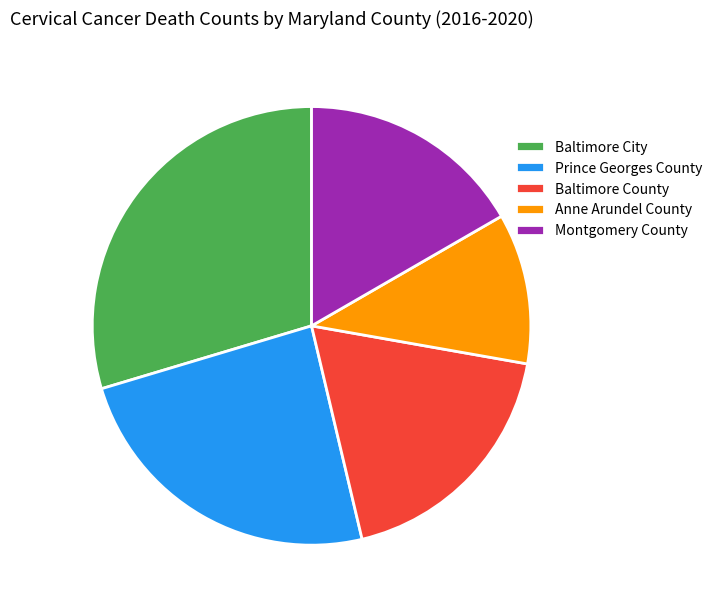

What is the smallest slice in the pie chart?

Anne Arundel County